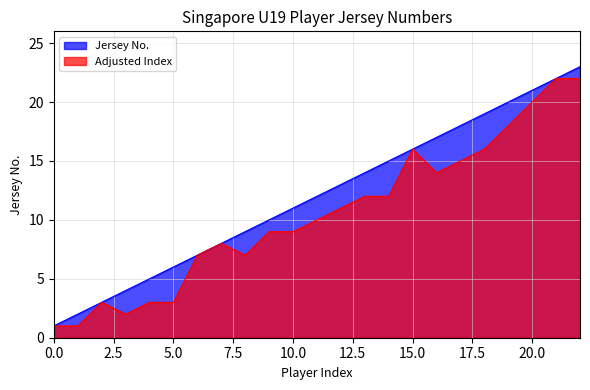

Which series has the largest total across all categories?

Jersey No.